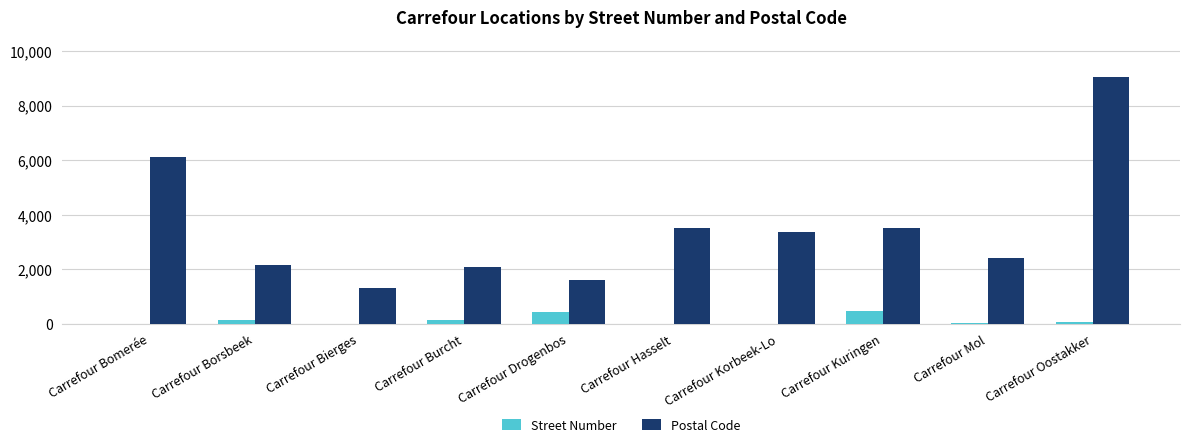

At which label is Postal Code closest to 5171?

Carrefour Bomerée